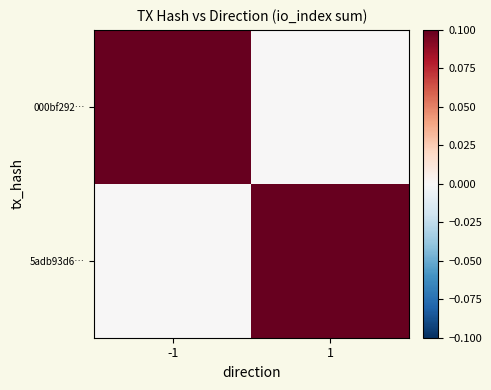

At which category is the sum across all series the highest?

-1